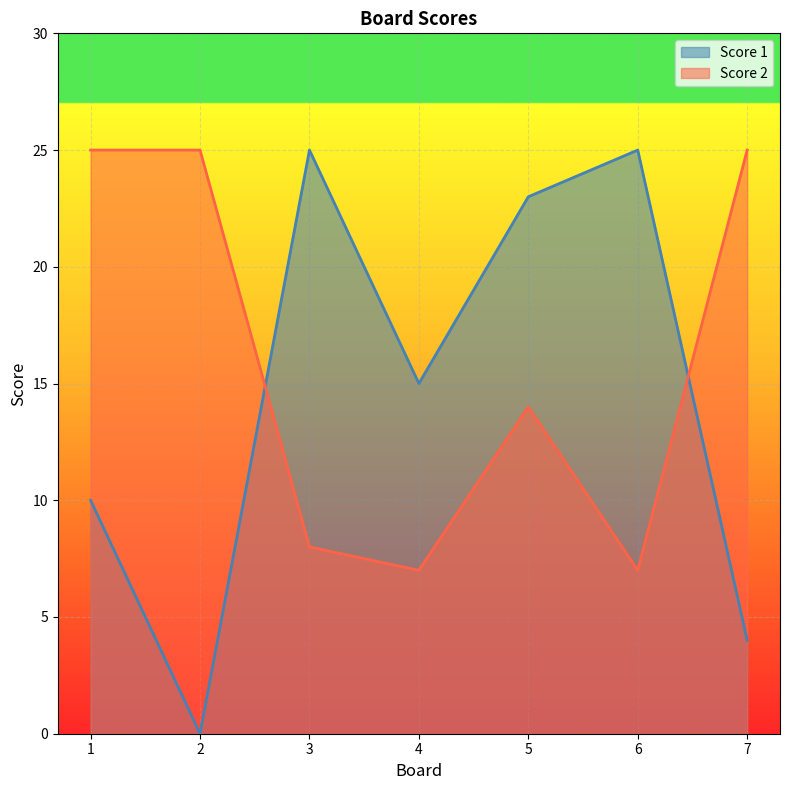

Rank the series by their maximum value, from highest to lowest.

Score 1, Score 2